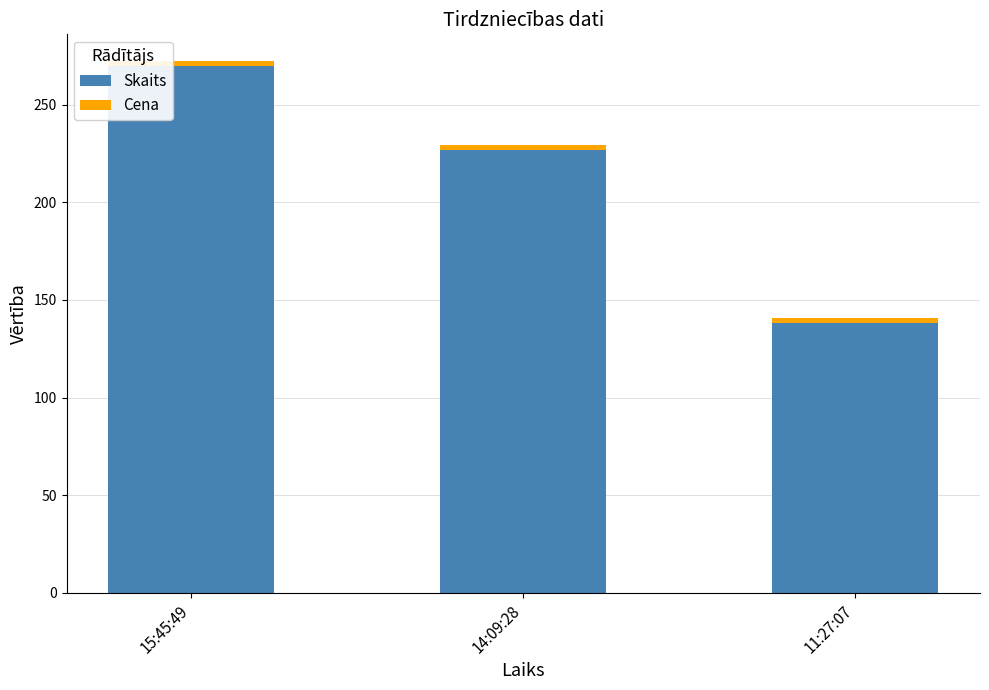

The Skaits series shows 227.0 at 14:09:28. True or false?

True